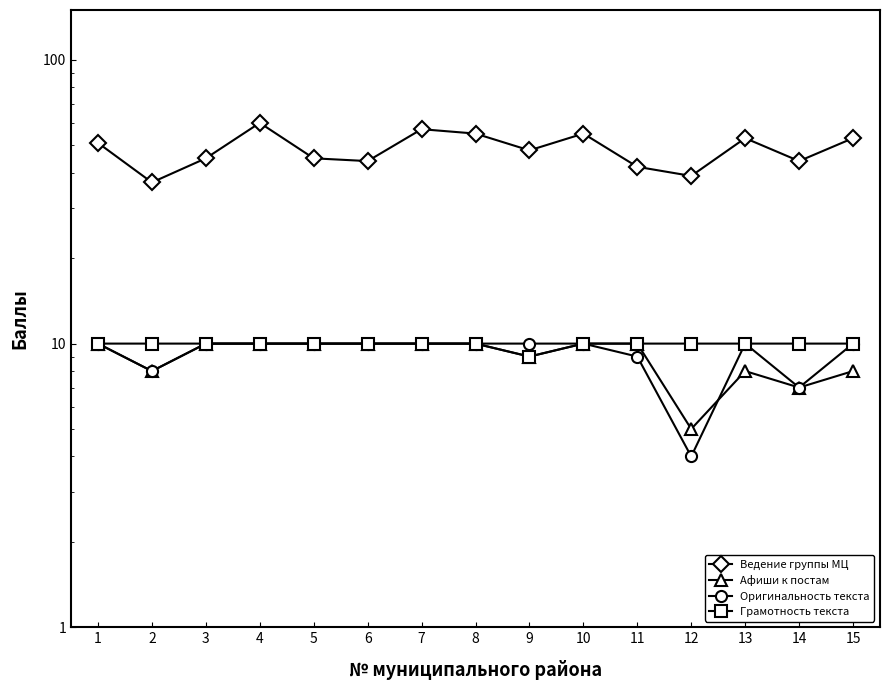

Reading right to left, list all the values displayed in this chart.

Ведение группы МЦ: 53	44	53	39	42	55	48	55	57	44	45	60	45	37	51
Афиши к постам: 8	7	8	5	10	10	9	10	10	10	10	10	10	8	10
Оригинальность текста: 10	7	10	4	9	10	10	10	10	10	10	10	10	8	10
Грамотность текста: 10	10	10	10	10	10	9	10	10	10	10	10	10	10	10